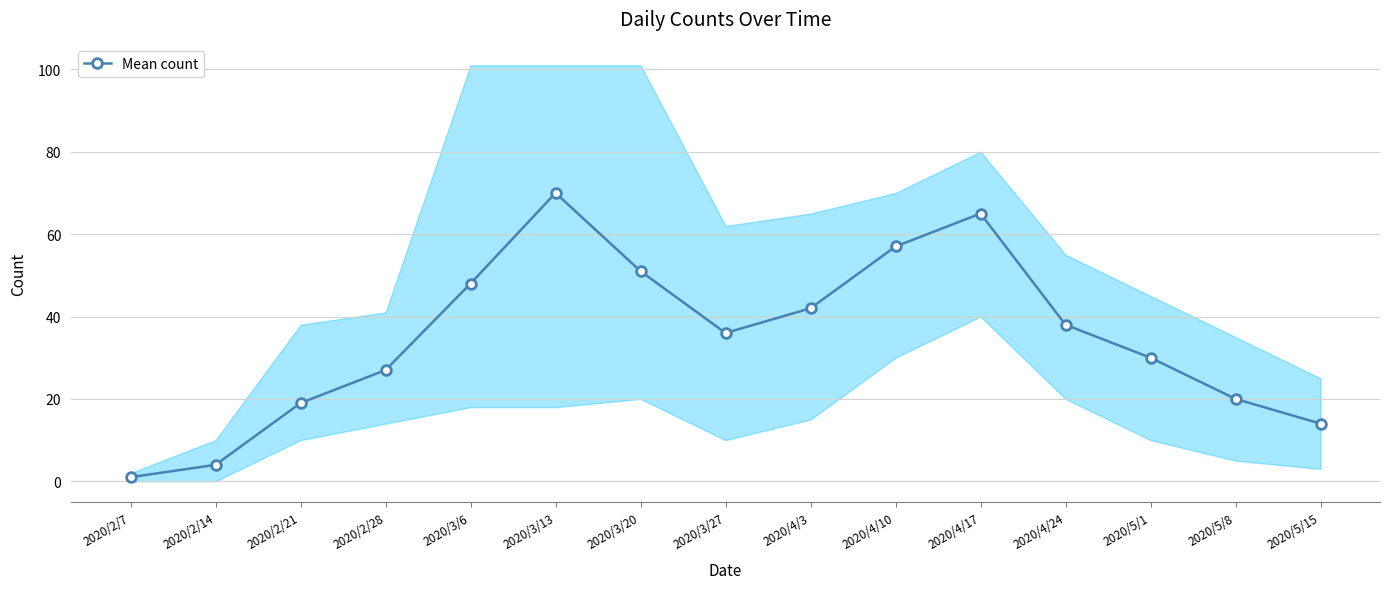

Count the number of categories in the chart.

15